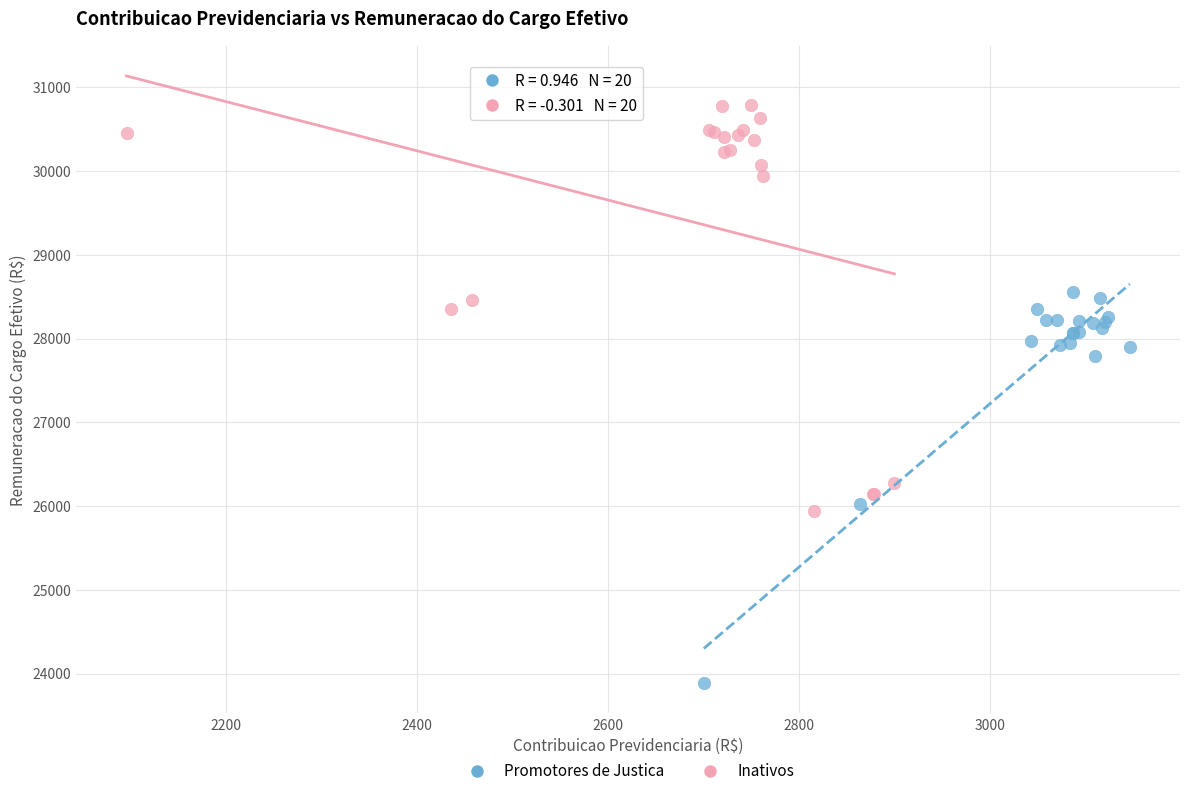

Which series contains the highest Y value?

Inativos